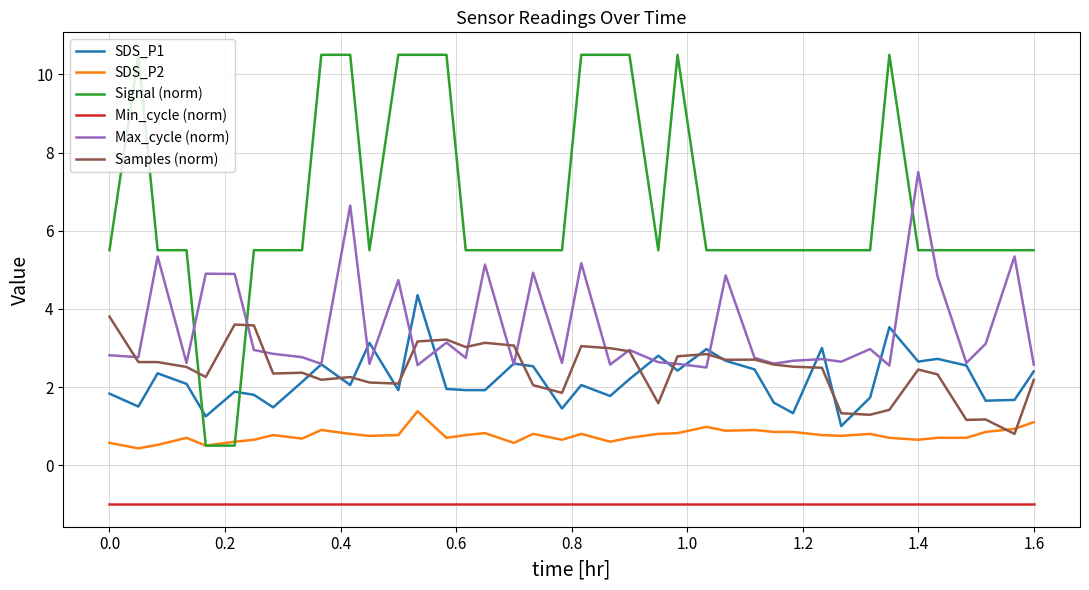

What is the minimum value shown in the chart?

-1.0